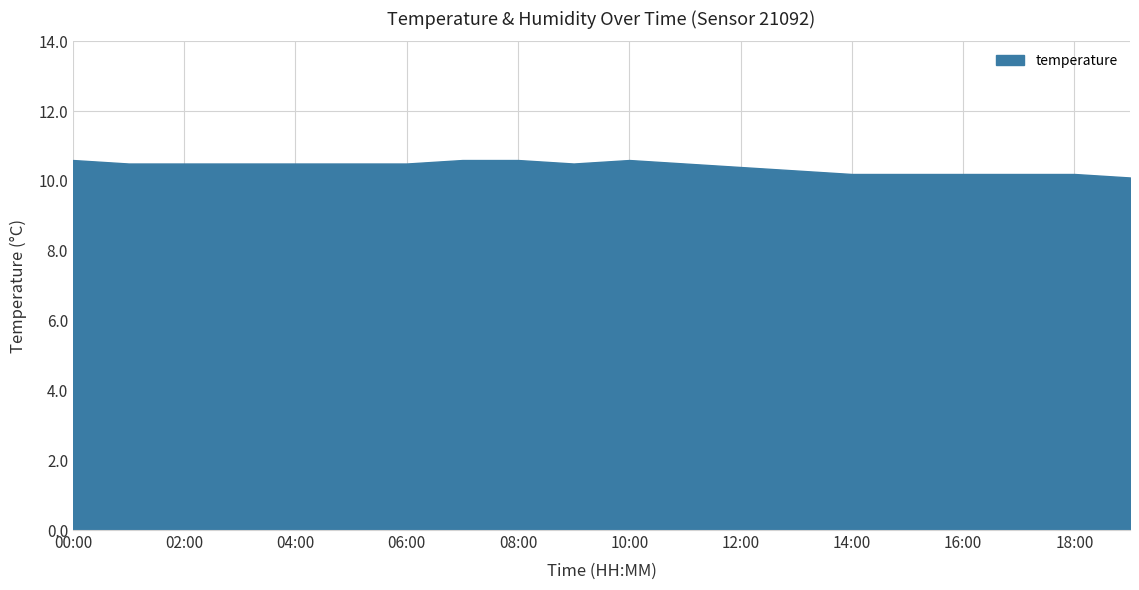

What is the minimum value shown in the chart?

10.1